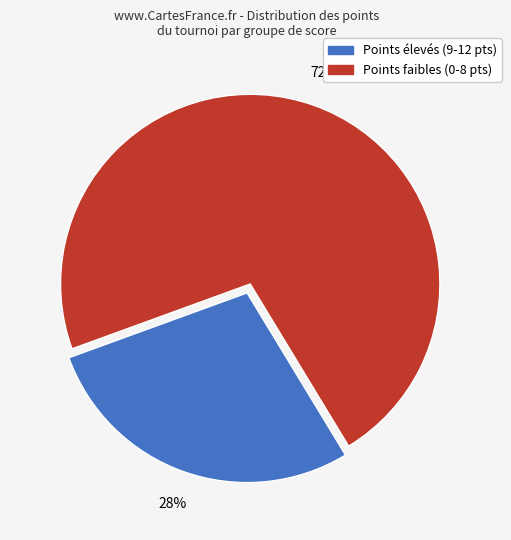

To the nearest percent, what is the difference between the largest and smallest slice percentages?

44%